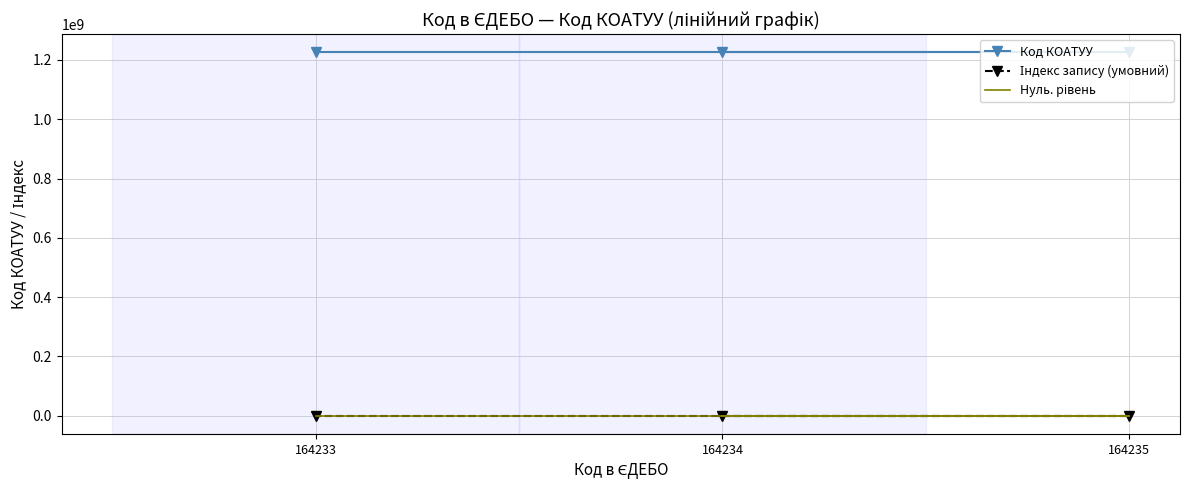

List the series in order of their peak value, highest first.

Код КОАТУУ, Індекс запису (умовний), Нуль. рівень